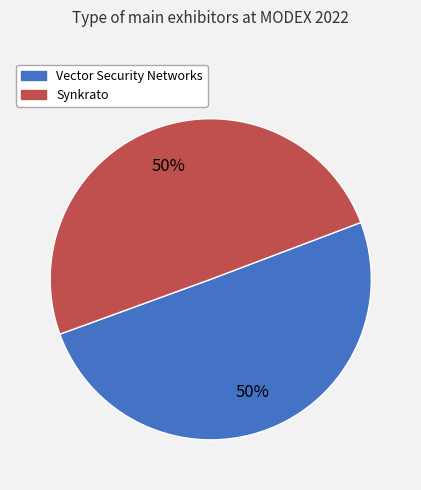

Do Synkrato and Vector Security Networks together represent more than half of the pie?

Yes